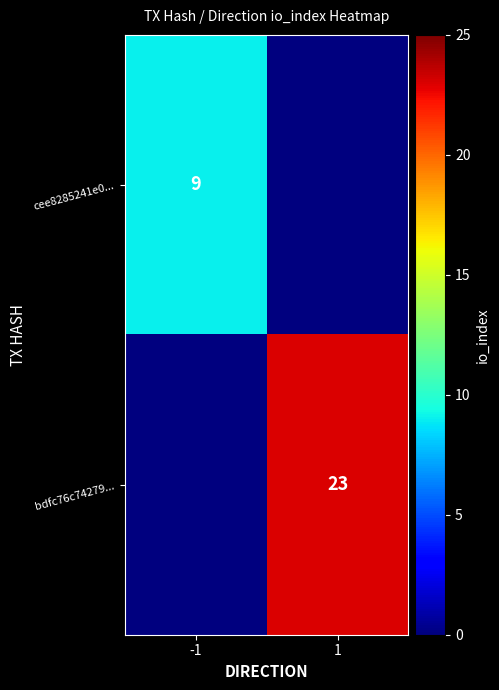

The bdfc76c74279... series shows 40 at 1. True or false?

False